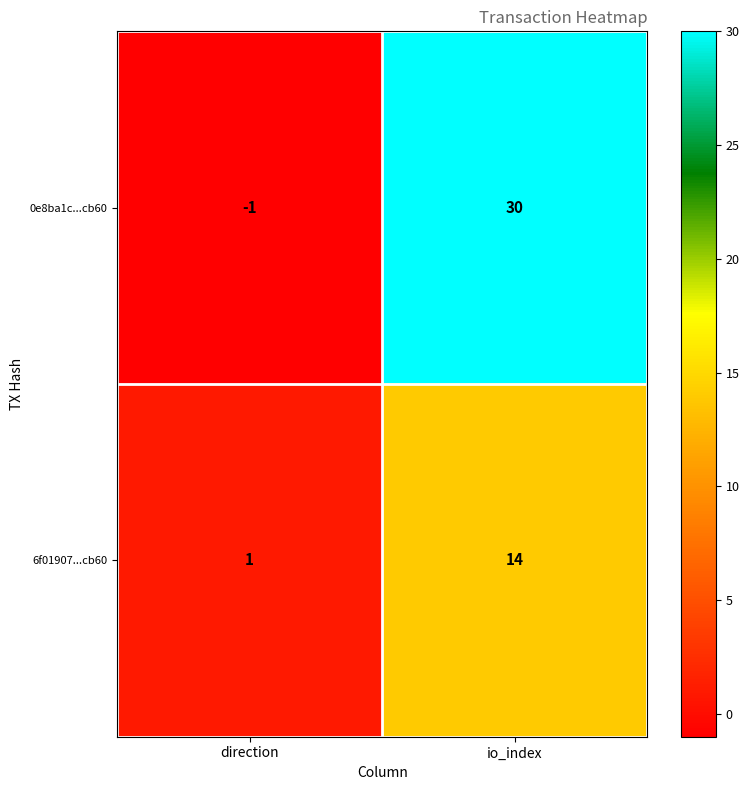

What is the sum of the 0e8ba1c...cb60 values at direction and io_index?

29